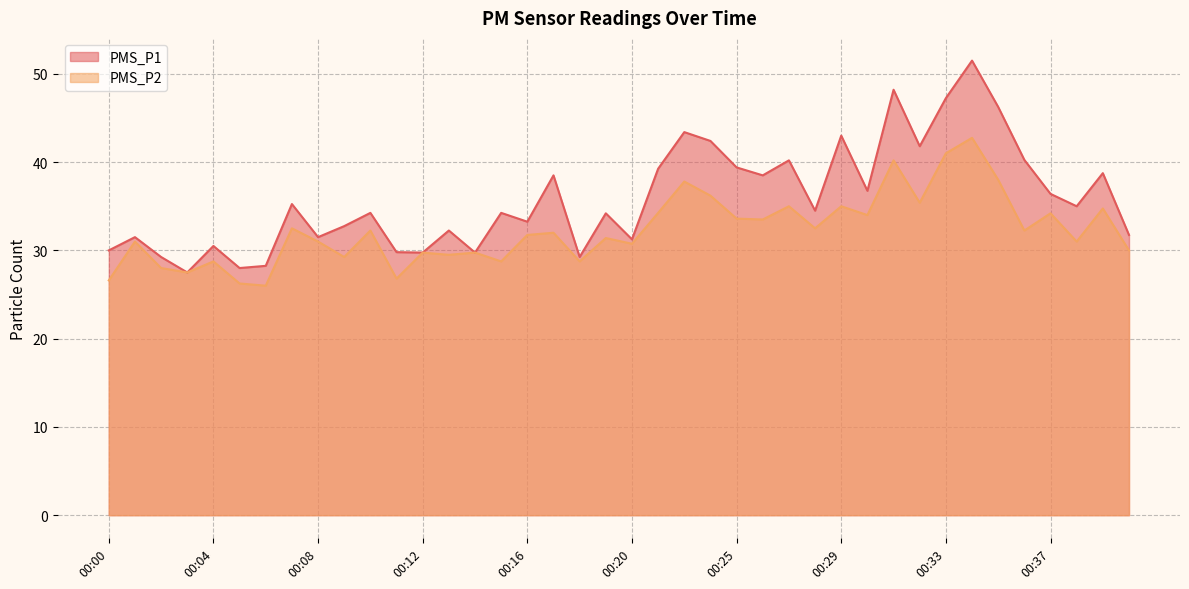

How many categories are shown in the chart?

40